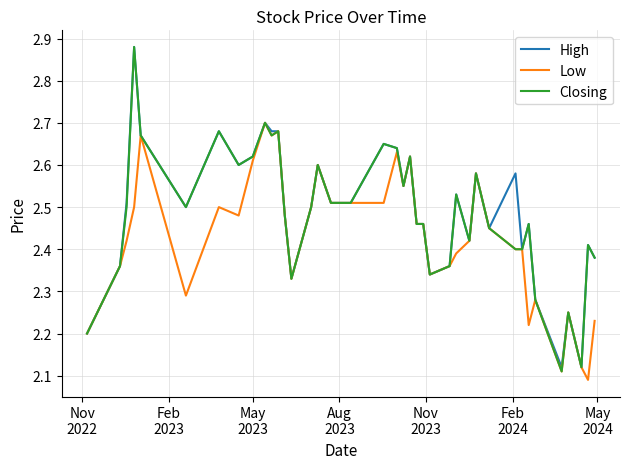

What is the maximum value shown in the chart?

2.9